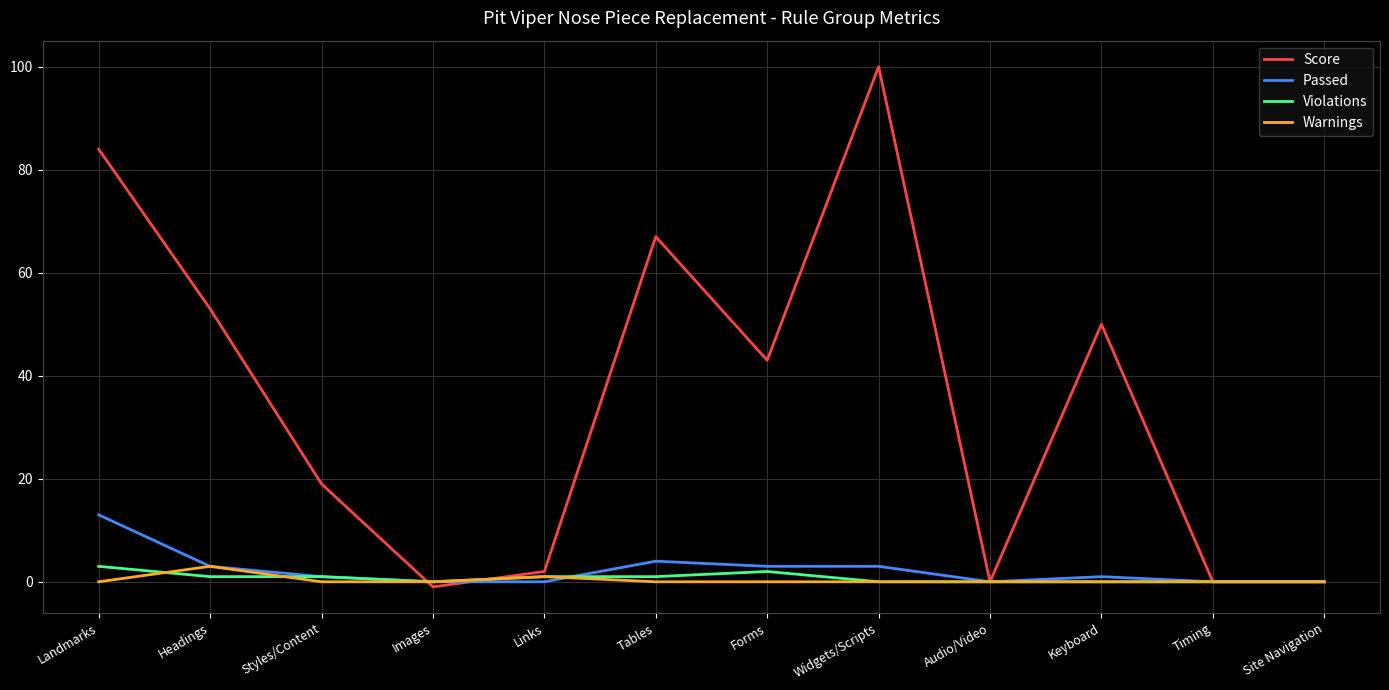

At how many categories does at least one series exceed 61?

3